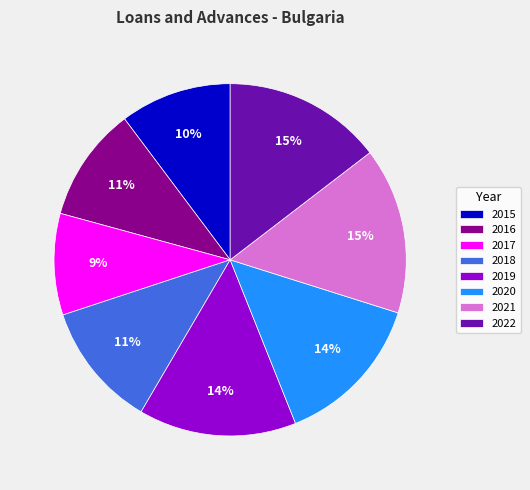

Count the number of slices in the pie.

8